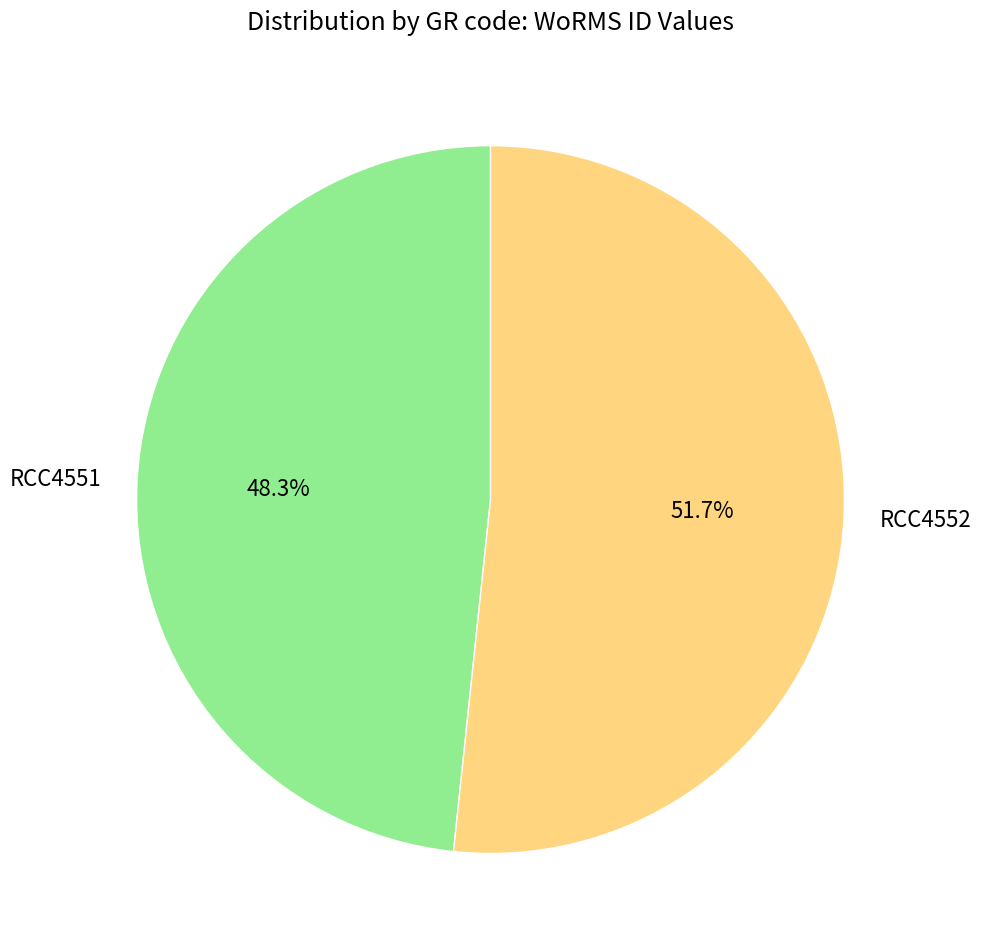

To the nearest percent, what is the combined percentage of RCC4551 and RCC4552?

100%